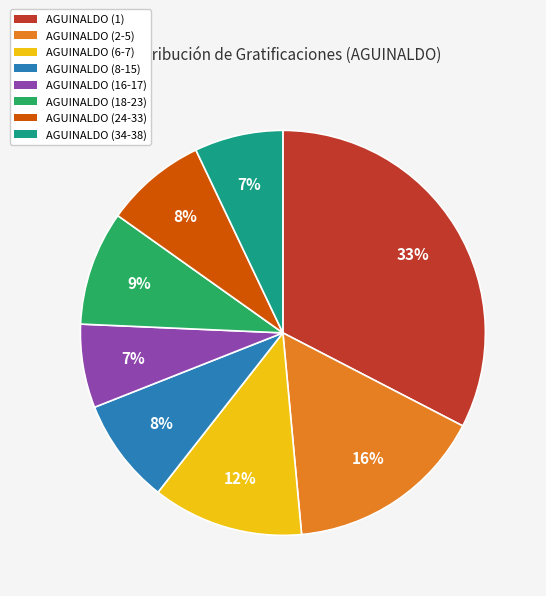

Which category has the biggest portion of the pie?

AGUINALDO (1)